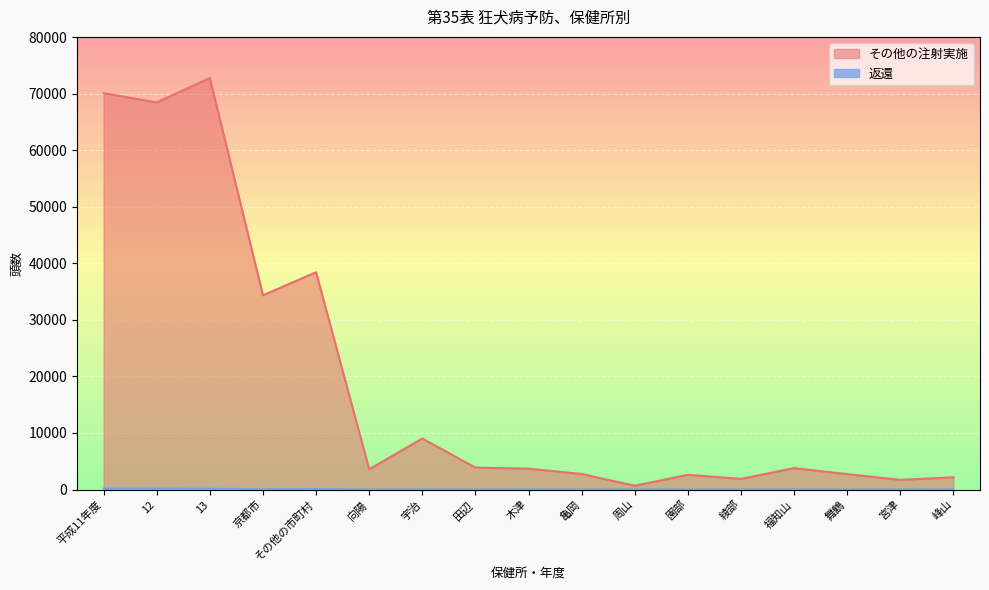

Reading left to right, list all the values displayed in this chart.

その他の注射実施: 平成11年度=70070	12=68440	13=72748	京都市=34335	その他の市町村=38413	向陽=3576	宇治=9010	田辺=3880	木津=3681	亀岡=2750	周山=667	園部=2600	綾部=1882	福知山=3786	舞鶴=2718	宮津=1706	峰山=2157
返還: 平成11年度=143	12=134	13=125	京都市=46	その他の市町村=79	向陽=3	宇治=17	田辺=3	木津=19	亀岡=2	周山=3	園部=5	綾部=3	福知山=10	舞鶴=3	宮津=3	峰山=8